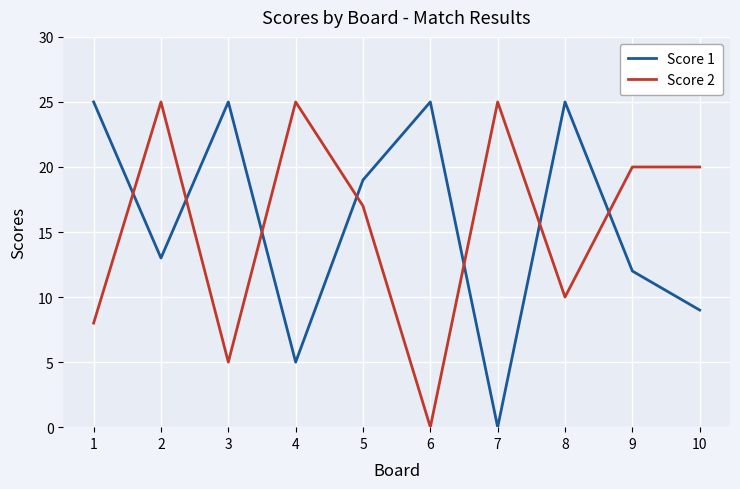

Is the value of Score 2 at 9 greater than the value of Score 1 at 10?

Yes